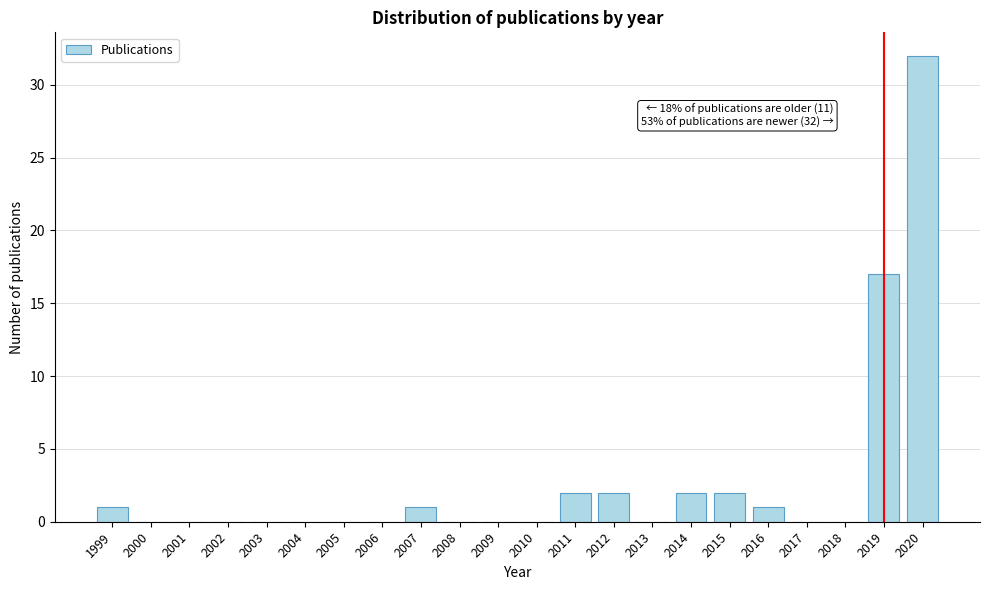

Reading left to right, list all the values displayed in this chart.

1999=1	2000=0	2001=0	2002=0	2003=0	2004=0	2005=0	2006=0	2007=1	2008=0	2009=0	2010=0	2011=2	2012=2	2013=0	2014=2	2015=2	2016=1	2017=0	2018=0	2019=17	2020=32